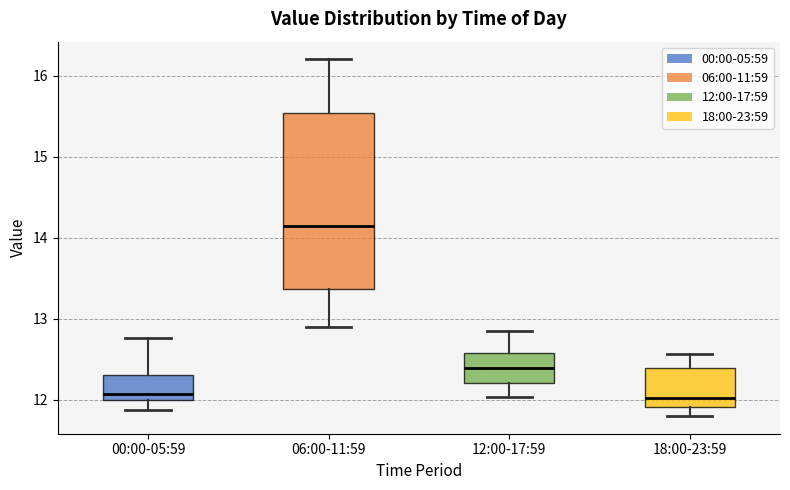

Which box is the tallest, from its lower edge to its upper edge?

06:00-11:59